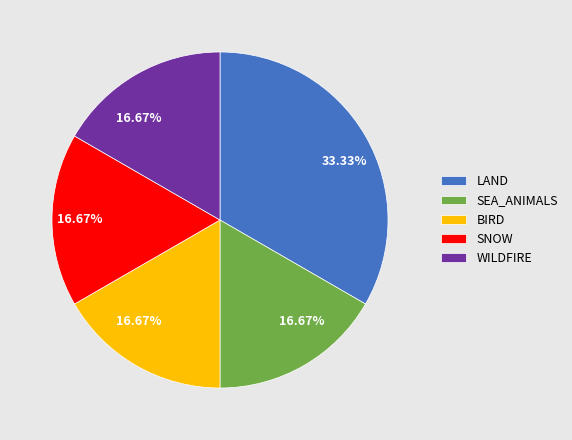

How many slices are in this pie chart?

5